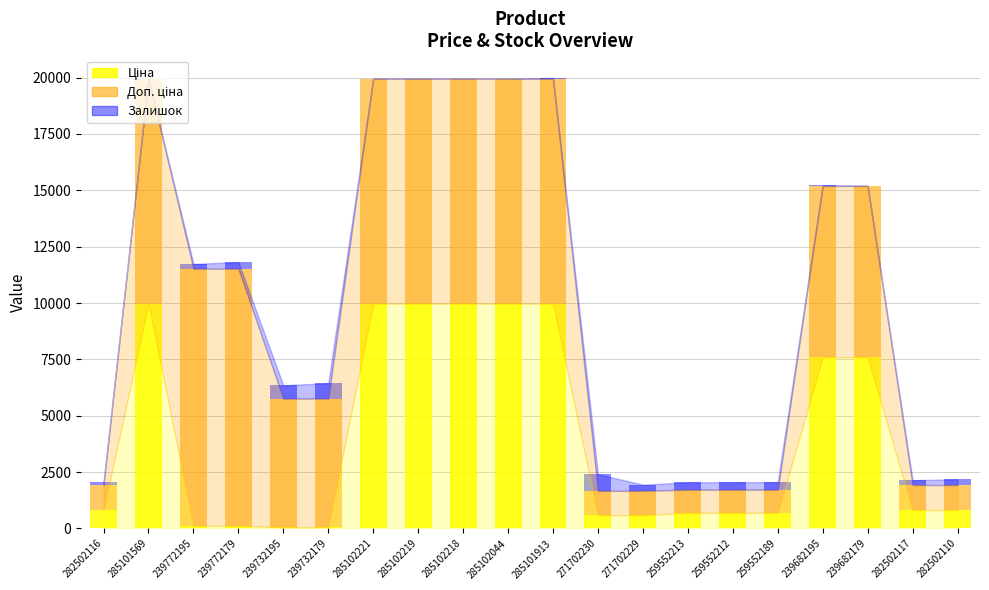

Are the bars horizontal?

No